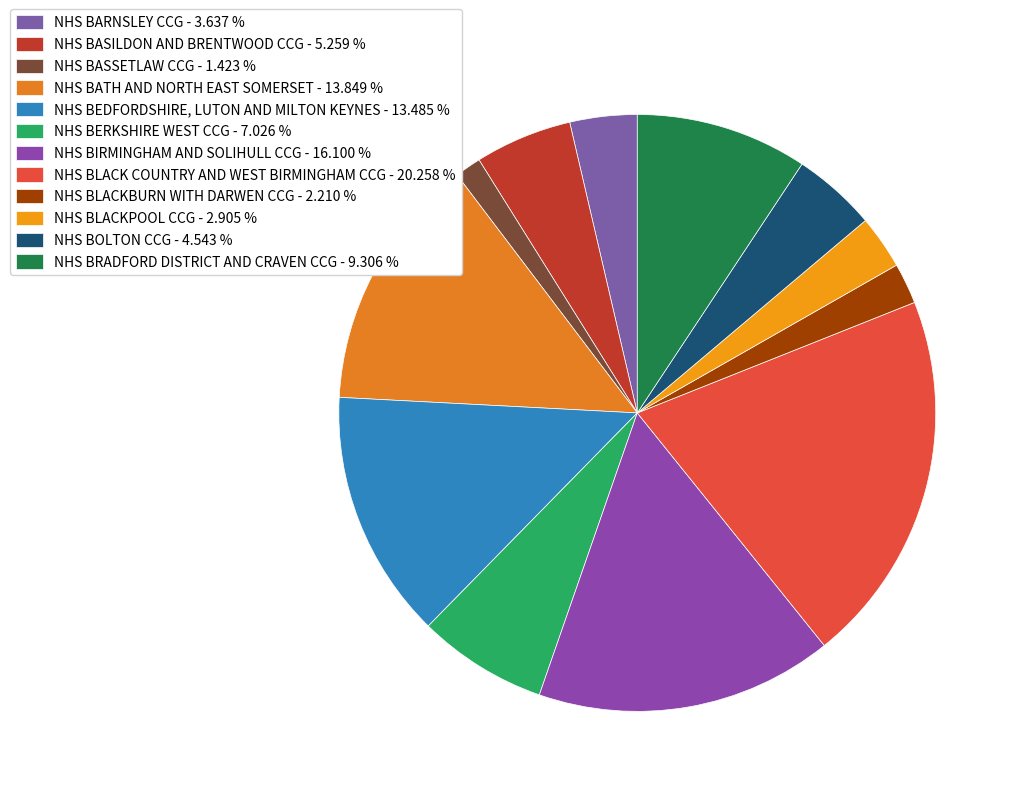

What is the smallest slice in the pie chart?

NHS BASSETLAW CCG